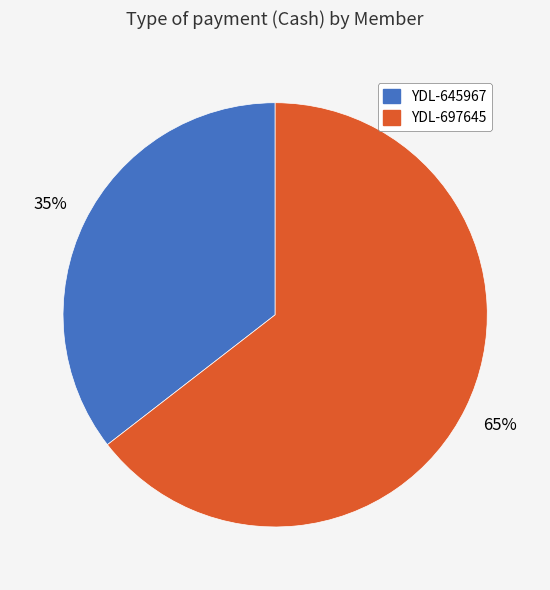

Which category has the biggest portion of the pie?

YDL-697645